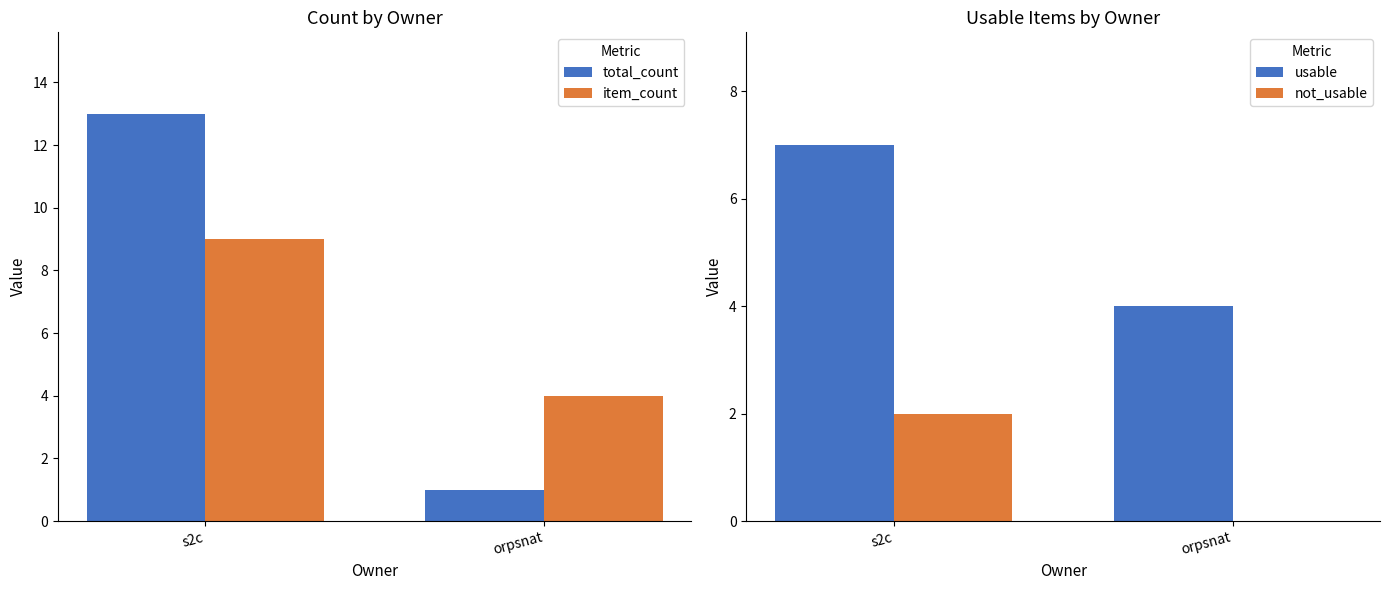

Which series has the largest total across all categories?

total_count